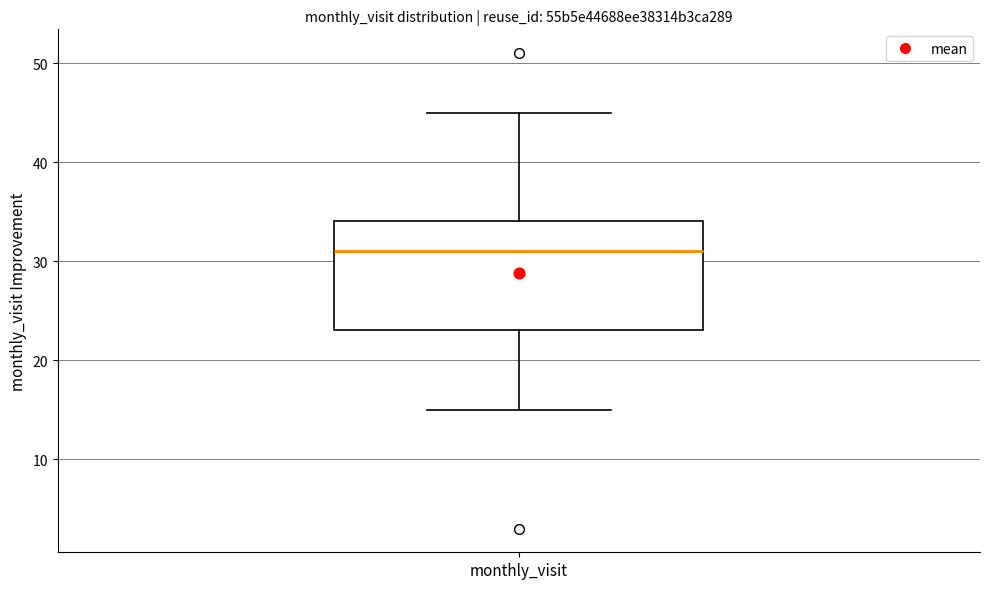

Transcribe this box plot: give where the median line is, the range the box spans, and where the two whiskers end, as read against the y-axis. The values are not printed on the chart, so give them approximately, as read against the axis.

median 31, box 23 to 34, whiskers 15 to 45